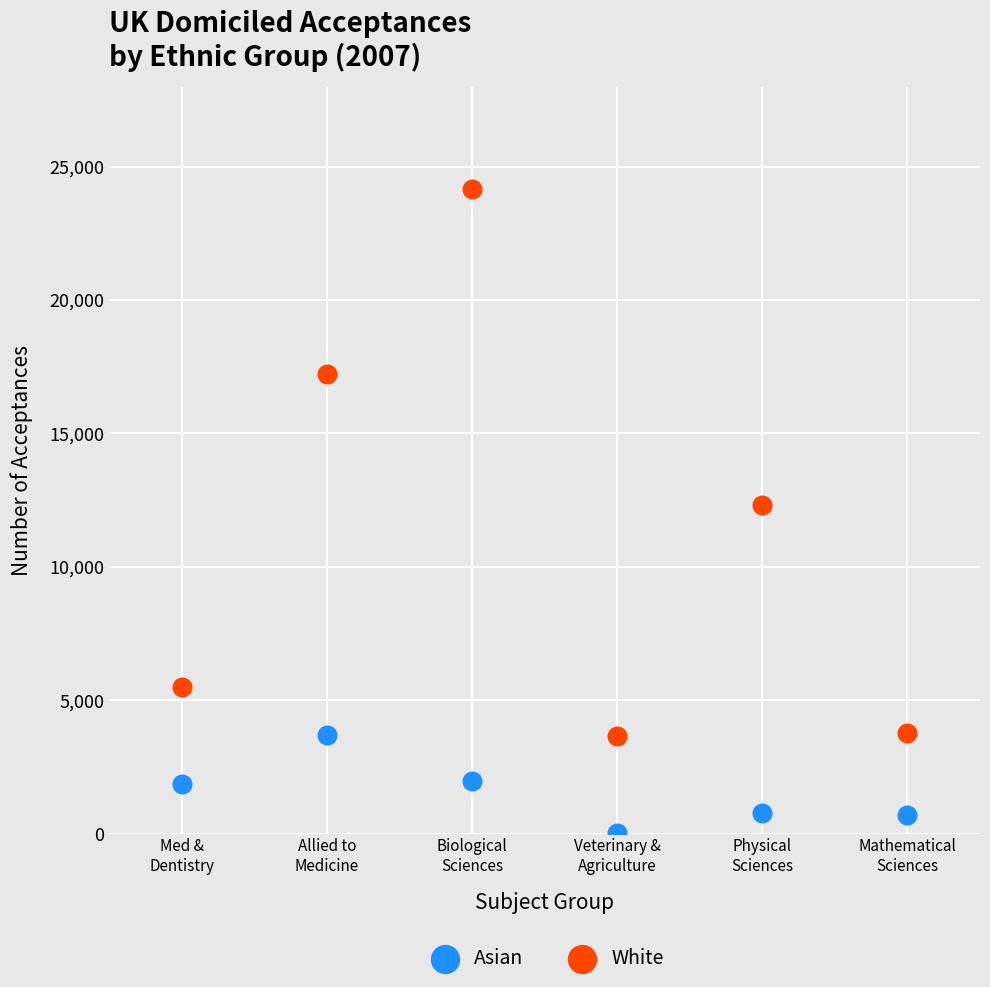

Which series contains the highest Y value?

White